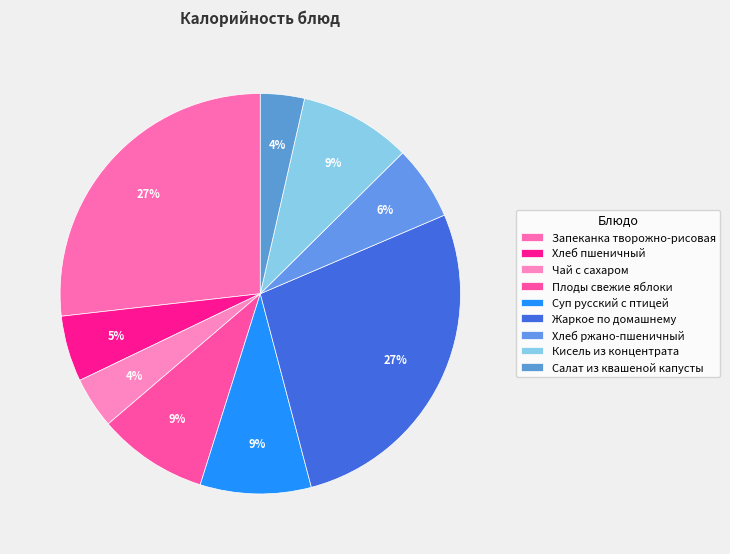

To the nearest percent, what portion does Хлеб ржано-пшеничный represent?

6%